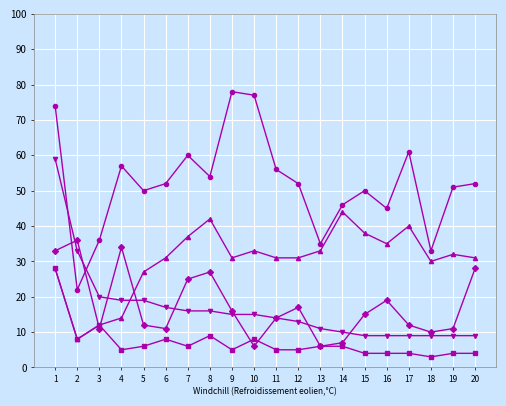

What is the greatest value displayed?

78